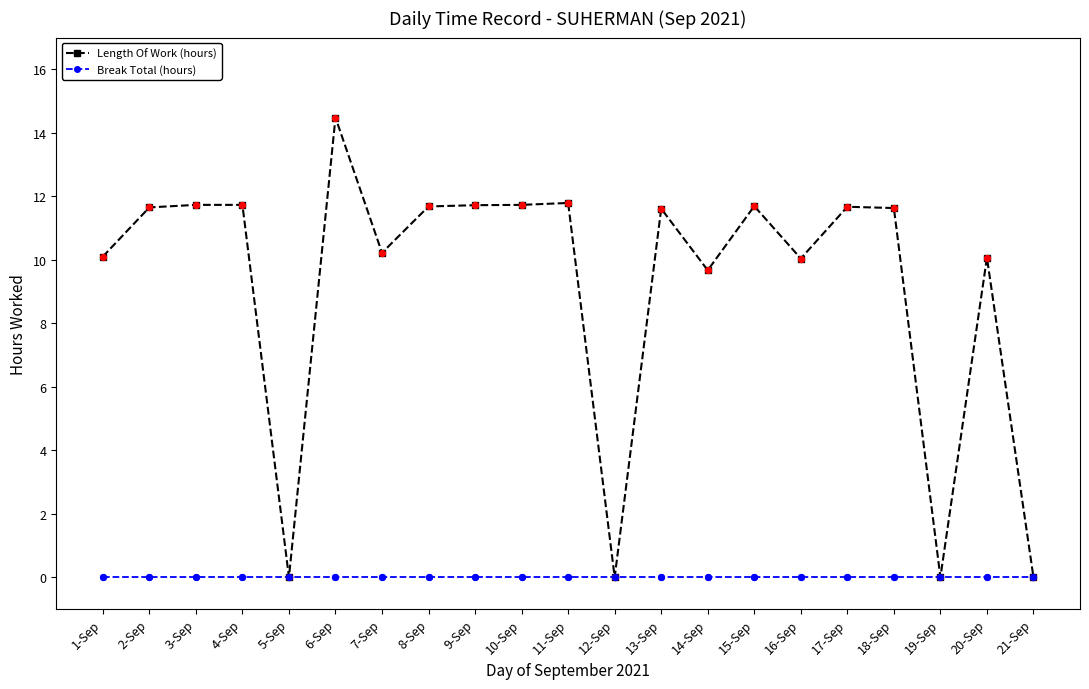

Between 1-Sep and 10-Sep, which series saw the biggest shift?

Length Of Work (hours)